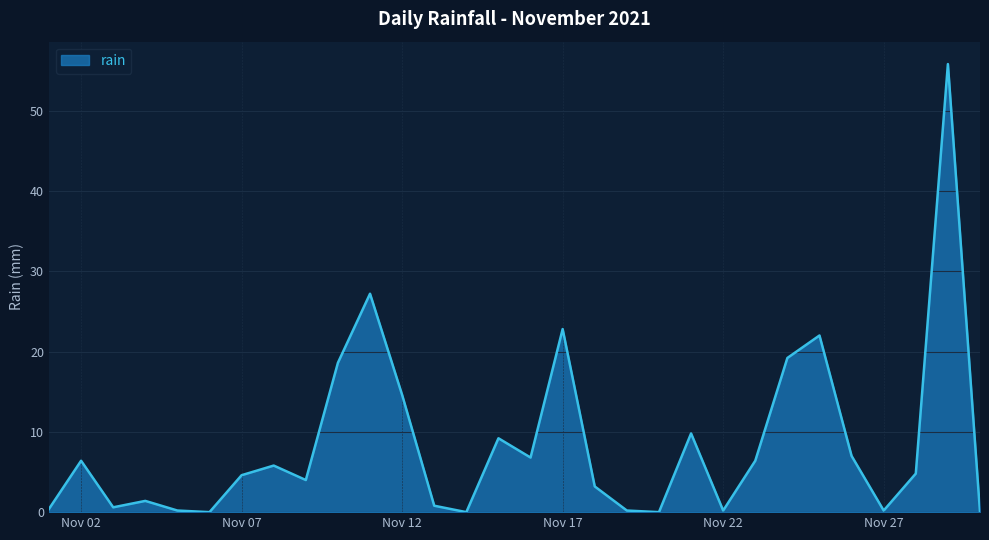

What is the greatest value displayed?

55.8